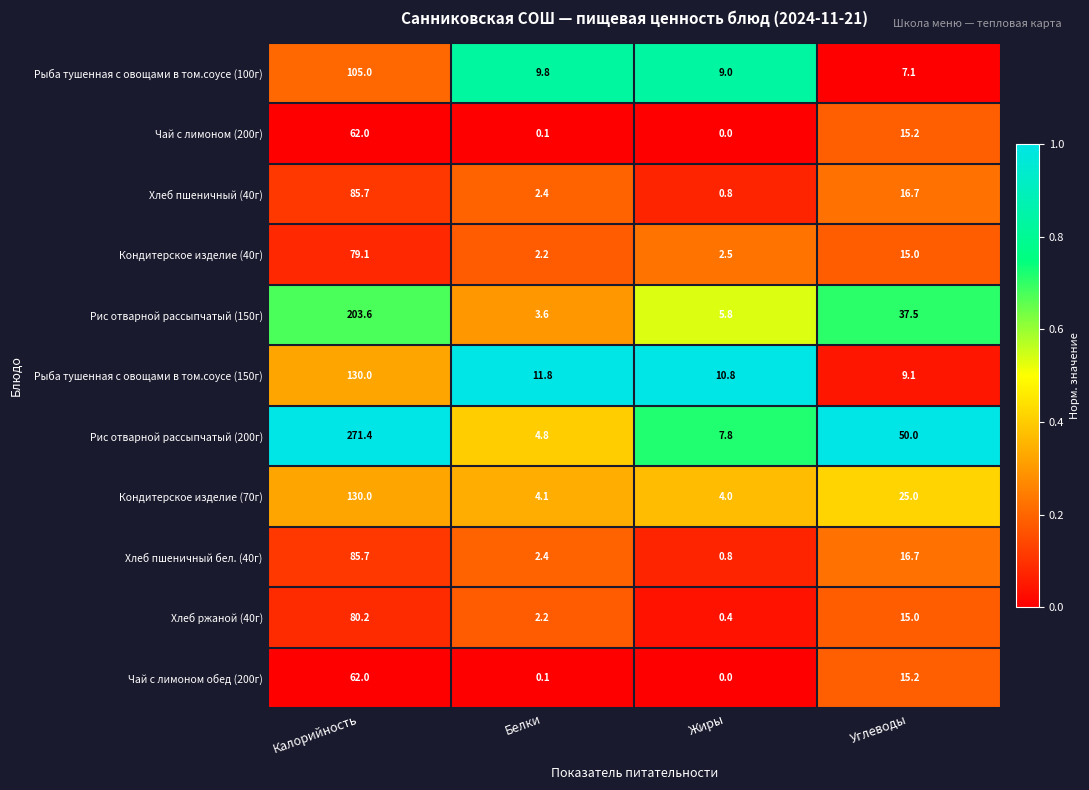

Which series has the largest range (max minus min)?

Рис отварной рассыпчатый (200г)